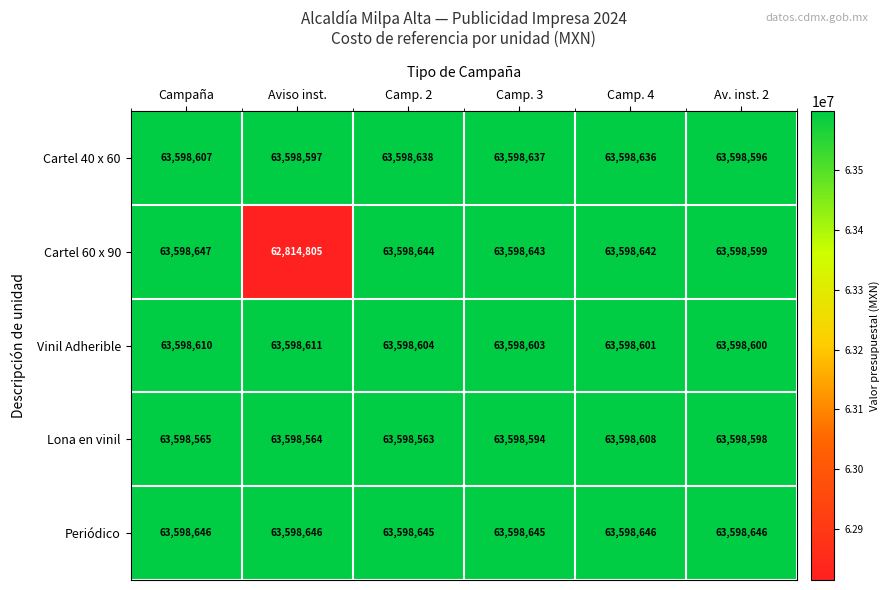

Is it true that Periódico equals 63598646 at Campaña?

True